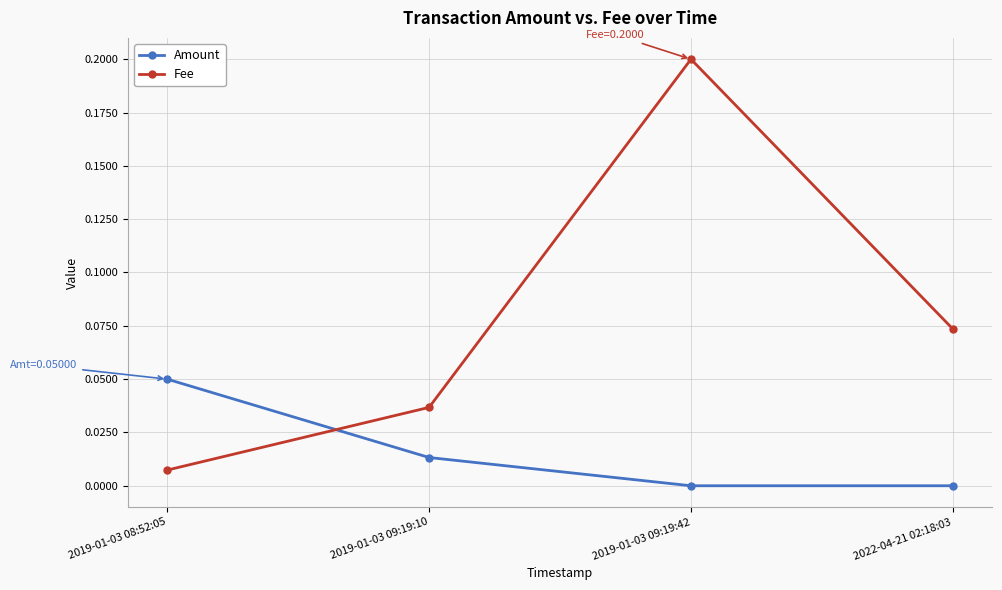

Which series has the widest spread of values?

Fee